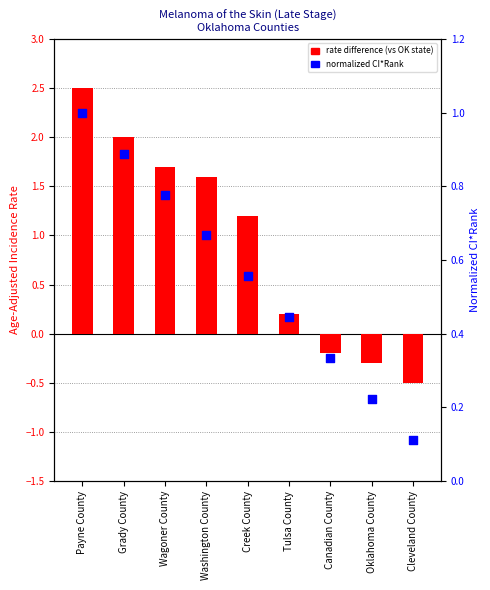

At how many categories does at least one series exceed 1?

5